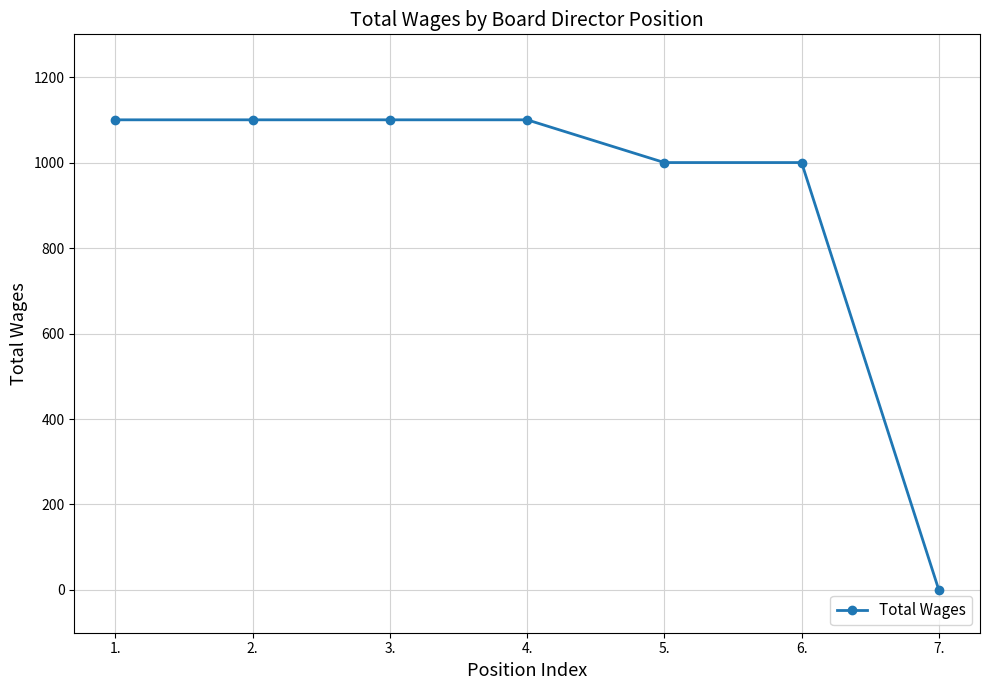

At which category does the chart reach its minimum across all series?

7.